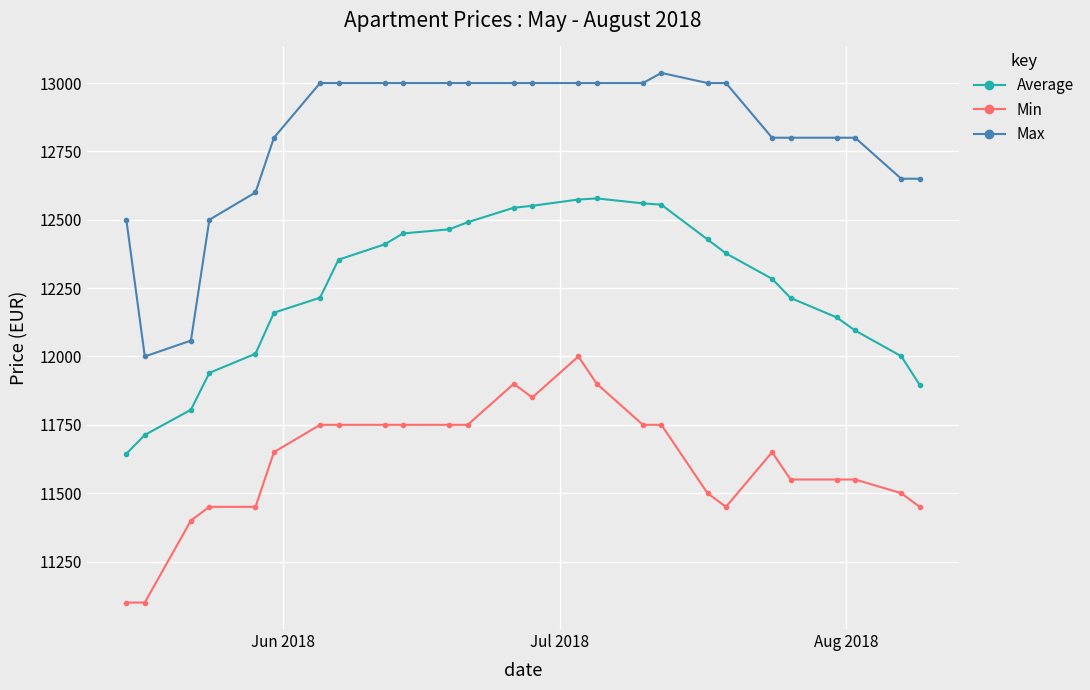

Which series has the widest spread of values?

Max